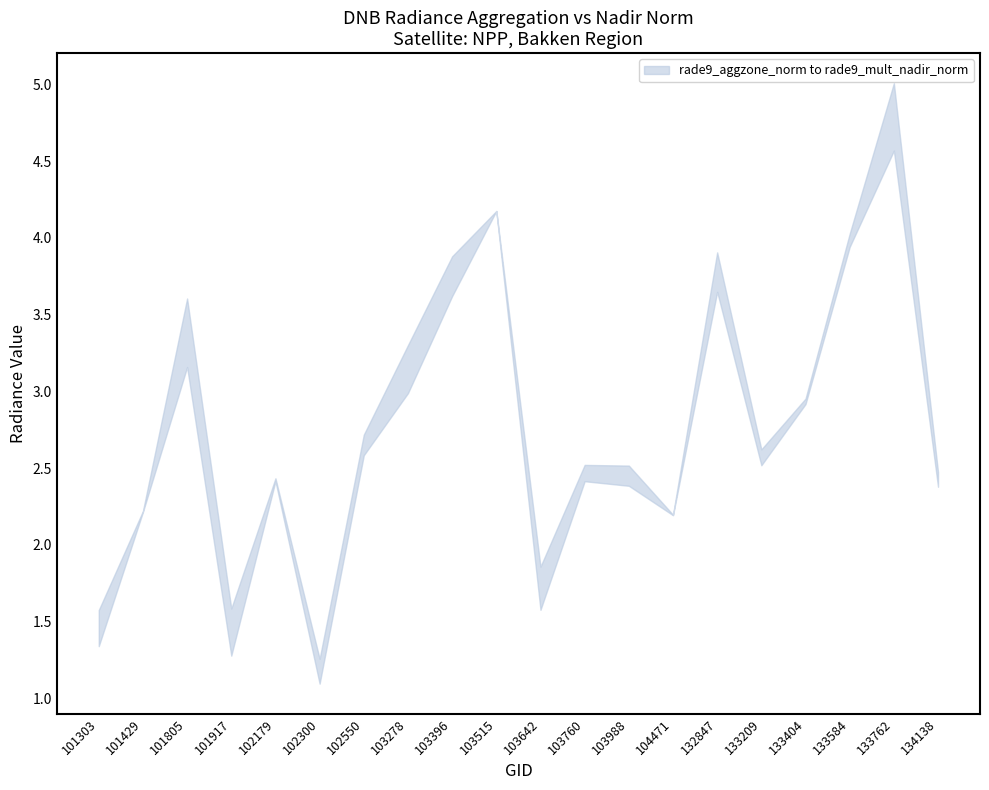

At how many categories does at least one series exceed 2?

16